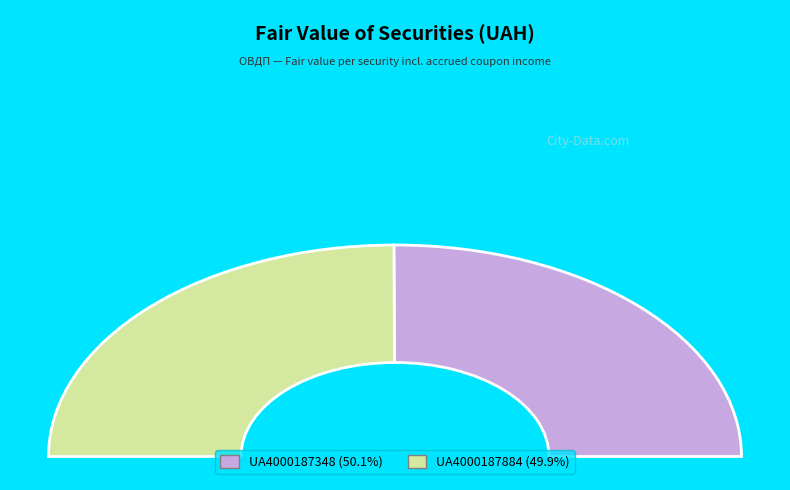

What is the total percentage of UA4000187348 and UA4000187884?

100.0%